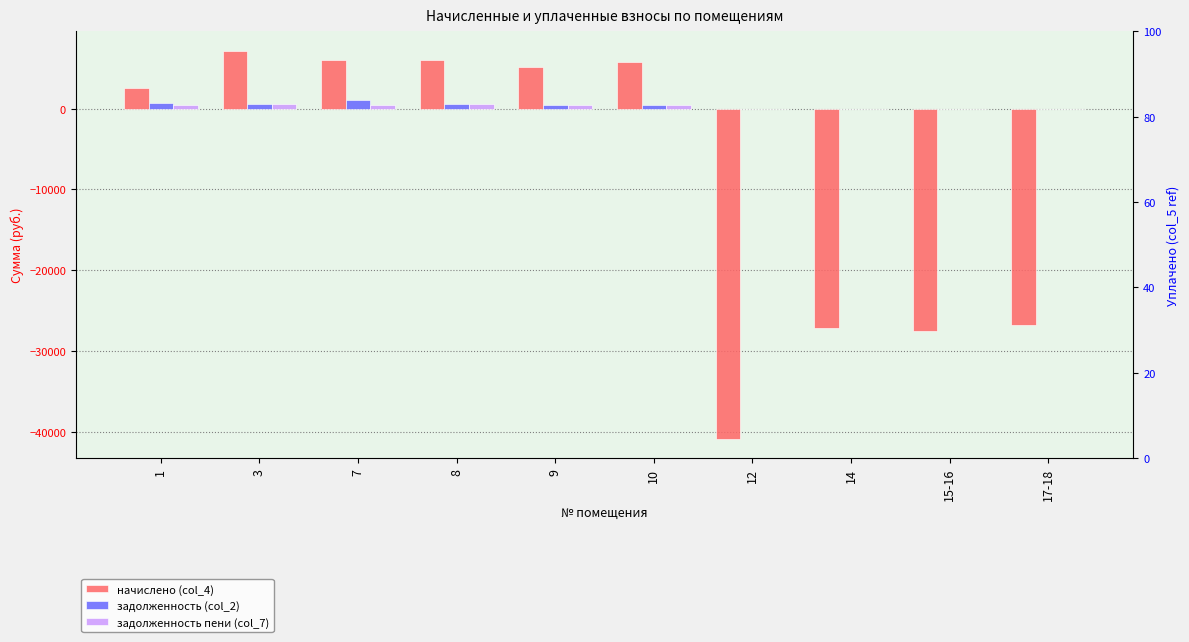

What is the difference between the задолженность пени (col_7) values at 1 and 8?

78.8